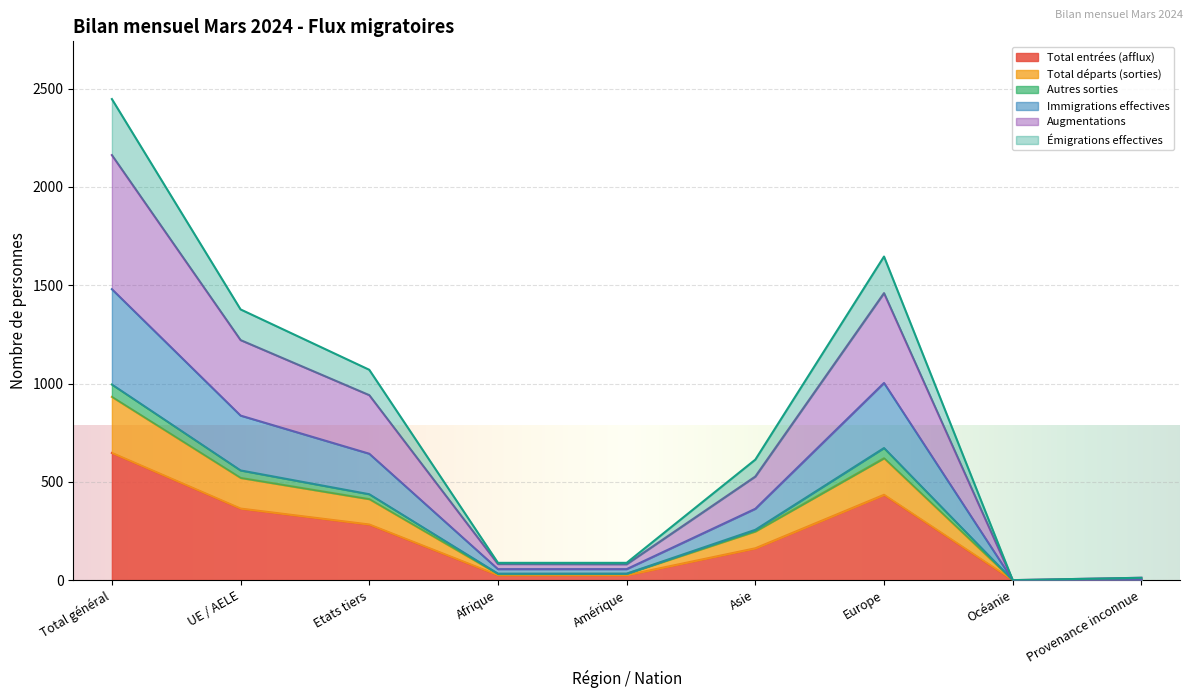

List the labels in order of Total entrées (afflux) value, smallest first.

Océanie, Provenance inconnue, Afrique, Amérique, Asie, Etats tiers, UE / AELE, Europe, Total général